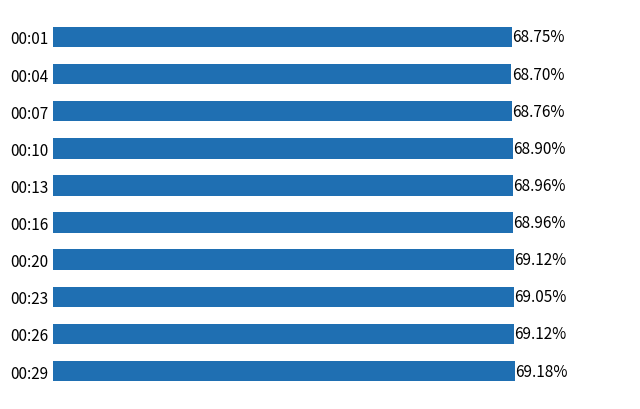

Which has a higher value, 00:10 or 00:07?

00:10